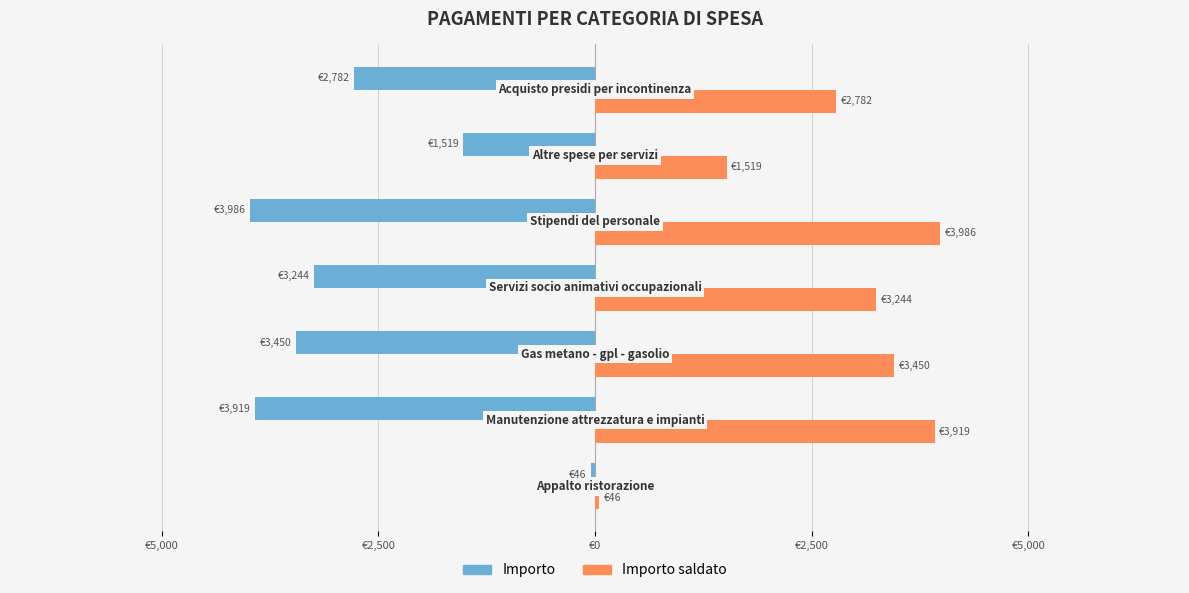

What are all the series names shown in the legend?

Importo, Importo saldato